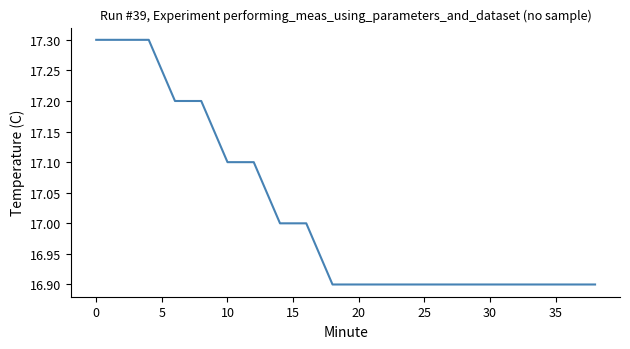

What is the difference between the maximum and minimum values?

0.4